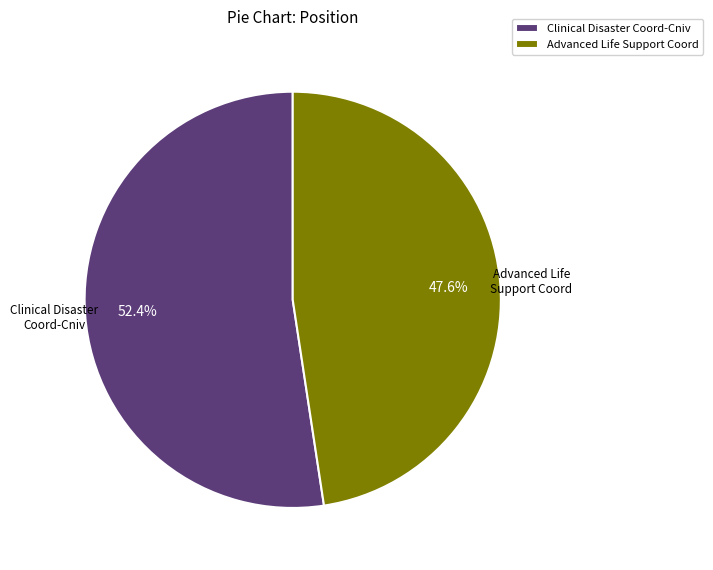

To the nearest percent, what is the difference between the Clinical Disaster Coord-Cniv and Advanced Life Support Coord slice percentages?

5%